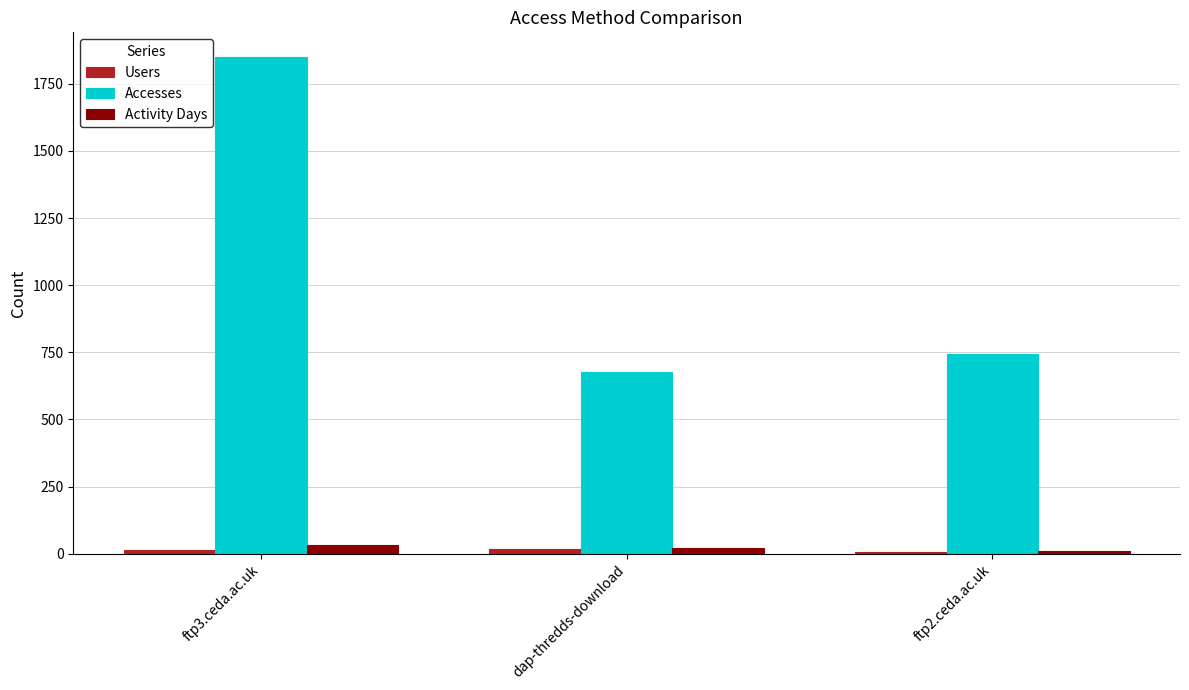

List the labels in order of Accesses value, largest first.

ftp3.ceda.ac.uk, ftp2.ceda.ac.uk, dap-thredds-download